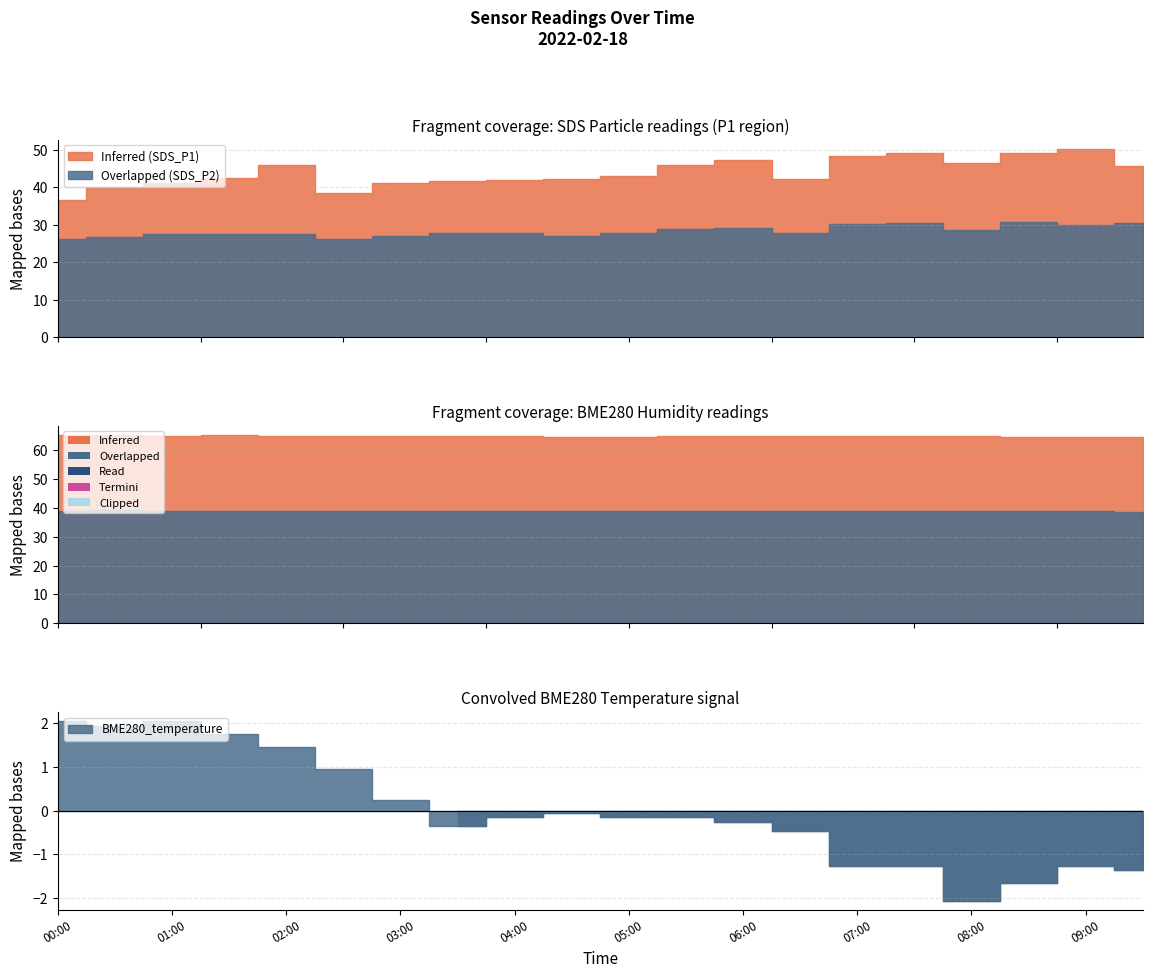

Rank the categories by SDS_P1 value from lowest to highest.

00:00, 02:30, 00:30, 03:00, 01:00, 03:30, 04:00, 04:30, 06:30, 01:30, 05:00, 09:30, 05:30, 02:00, 08:00, 06:00, 07:00, 08:30, 07:30, 09:00